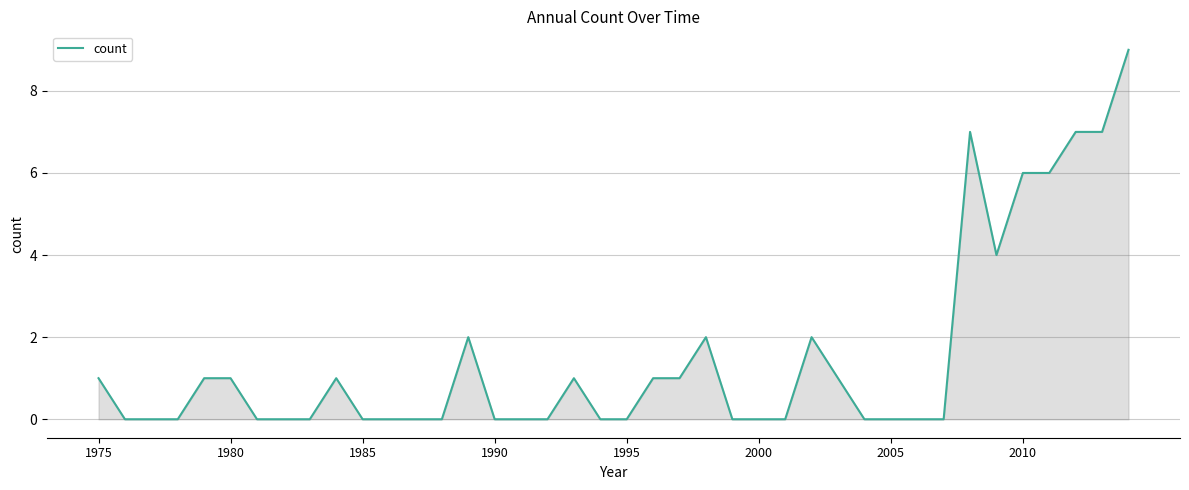

How many lines are shown in the chart?

1